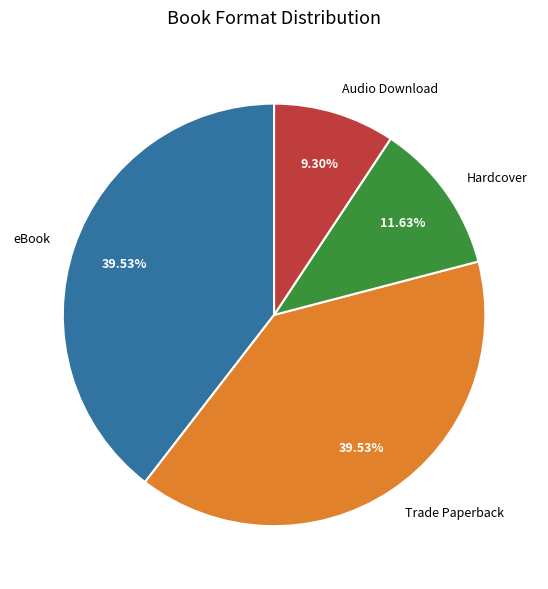

Between Audio Download and Trade Paperback, which is larger?

Trade Paperback